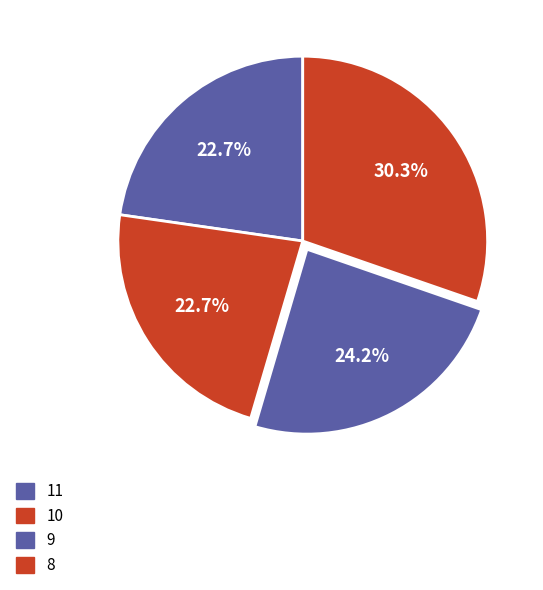

Combined, do 9 and 10 account for over 50%?

No